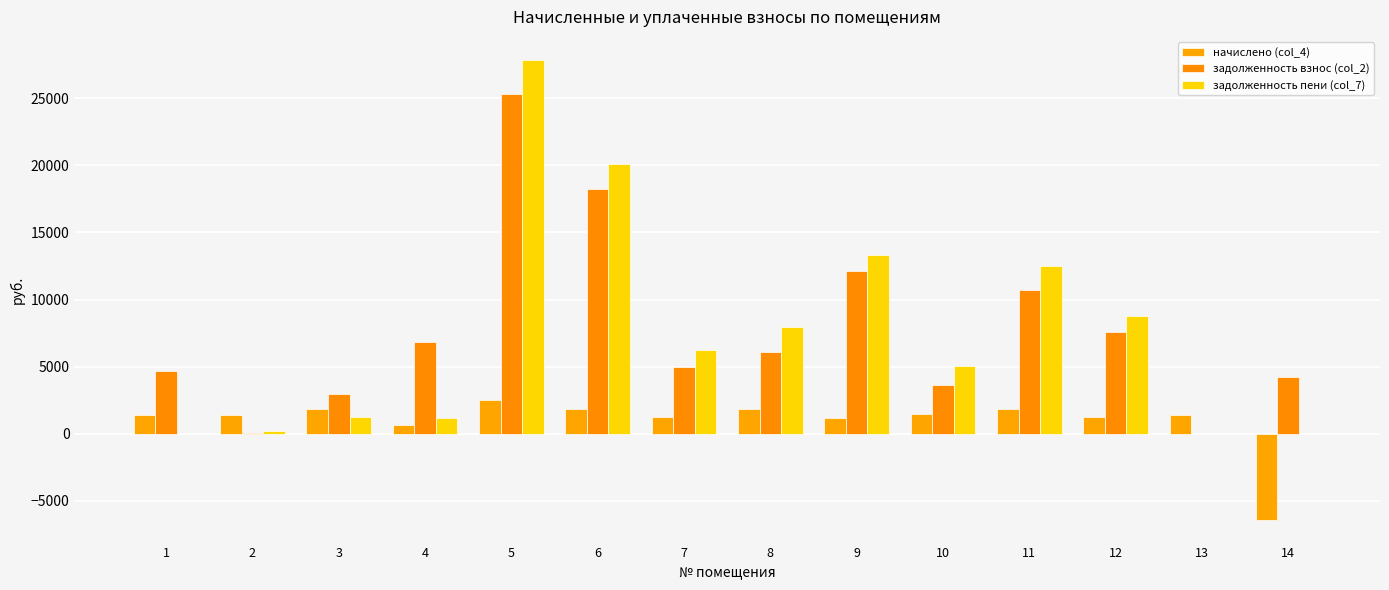

What is the sum of the задолженность взнос (col_2) values at 2 and 14?

4265.7